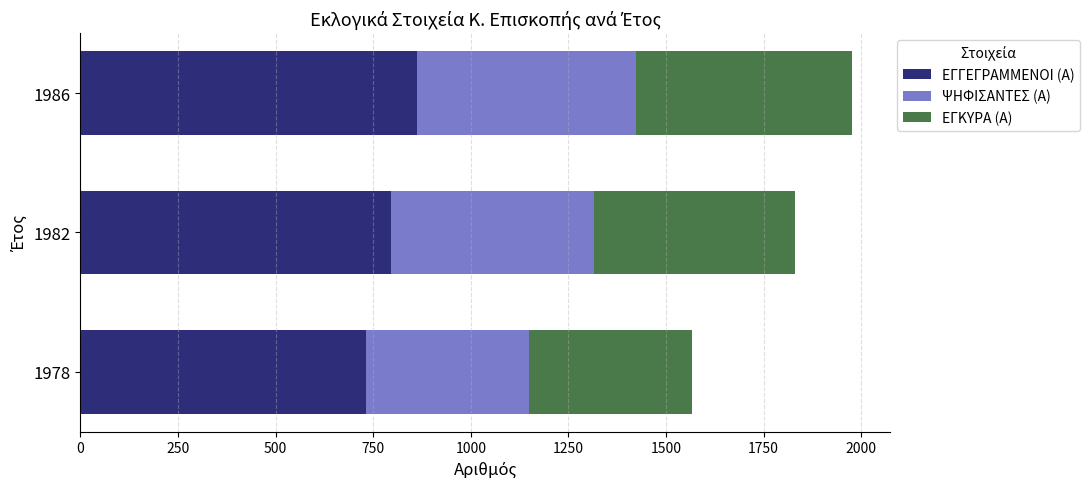

True or false: ΕΓΓΕΓΡΑΜΜΕΝΟΙ (Α) has a value of 796 at 1982.

True